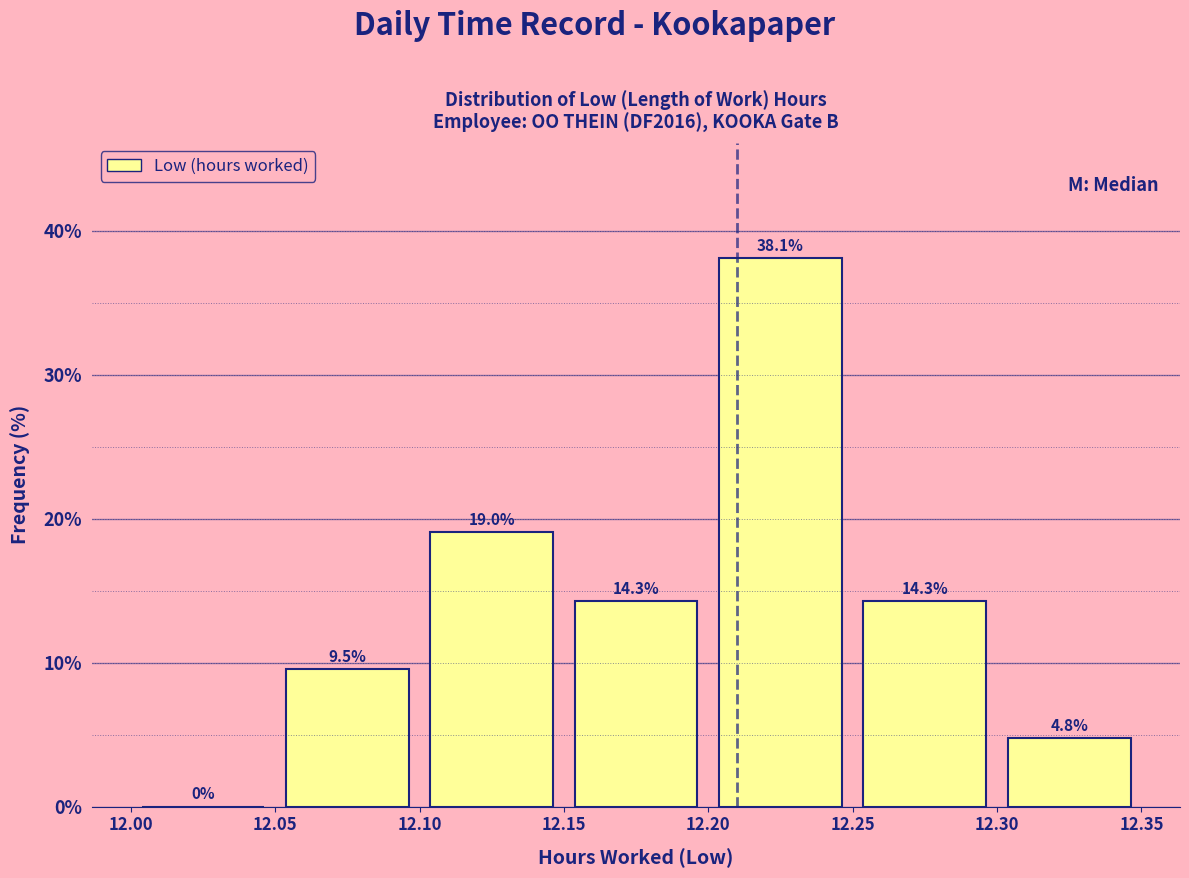

Which range on the x-axis has the tallest bar?

12.20 to 12.25